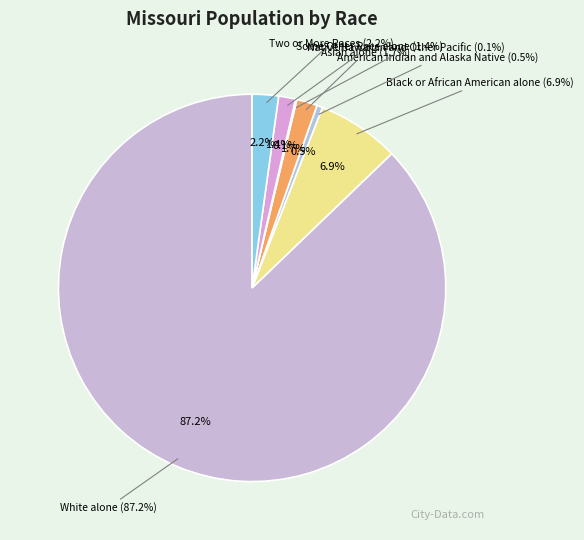

Approximately how many times larger is the value at Native Hawaiian and Other Pacific compared to Two or More Races?

0.1